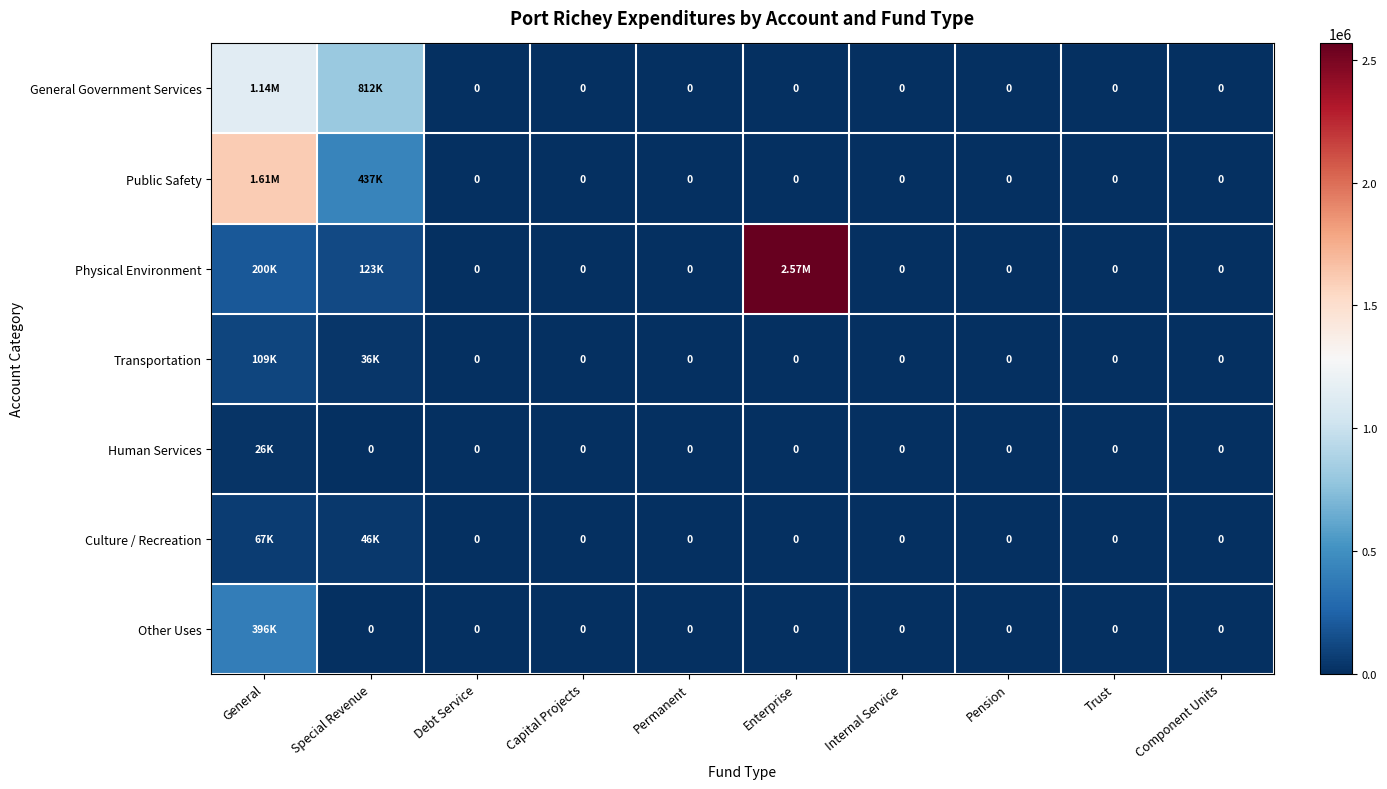

What is the average value of the Public Safety series?

204768